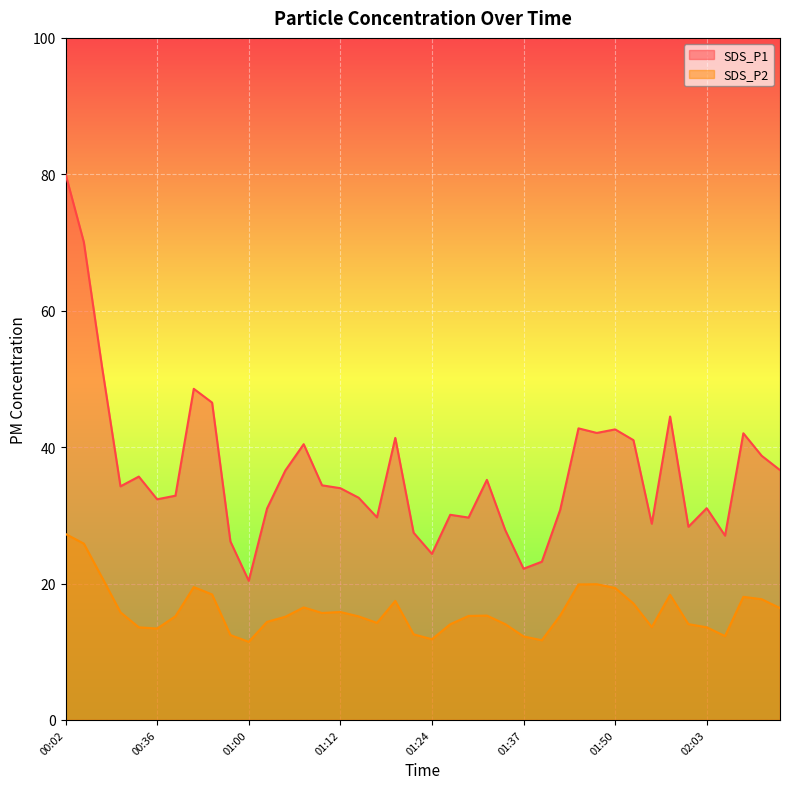

What is the difference between the second highest and minimum values in the SDS_P2 series?

14.4